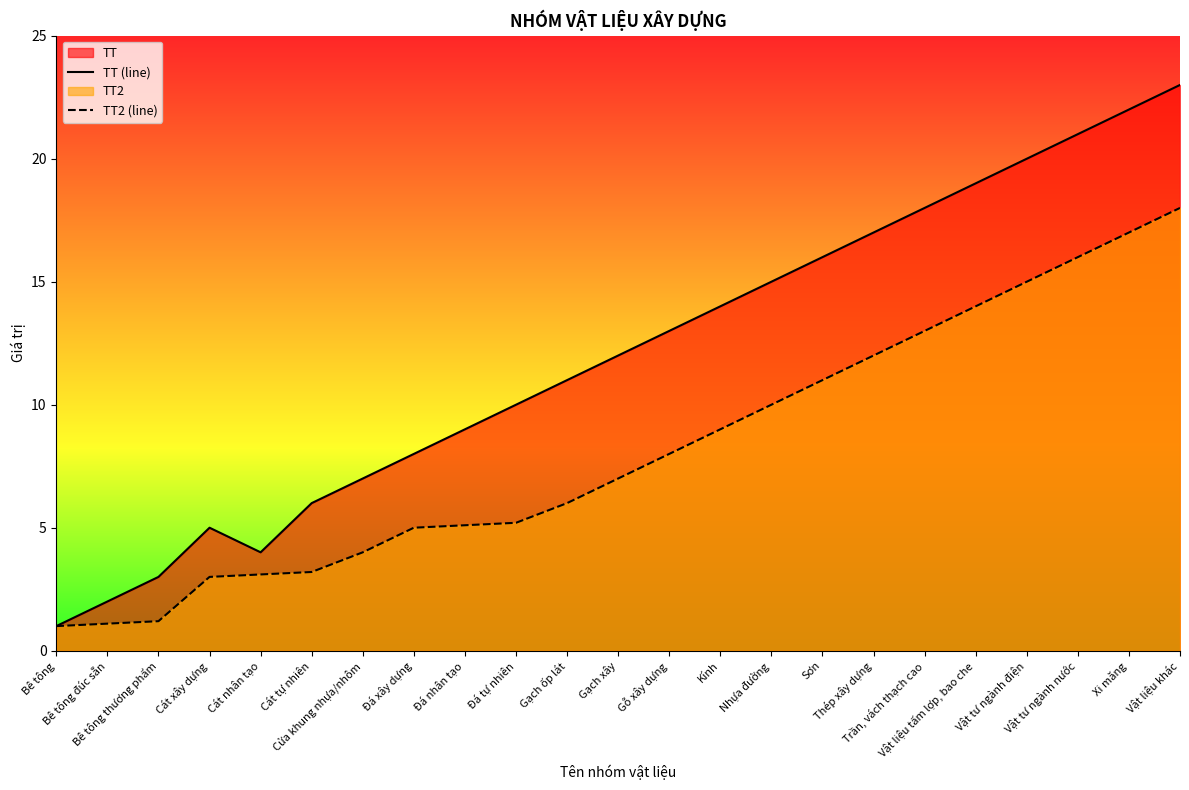

What is the lowest value of the TT (line) series?

1.0